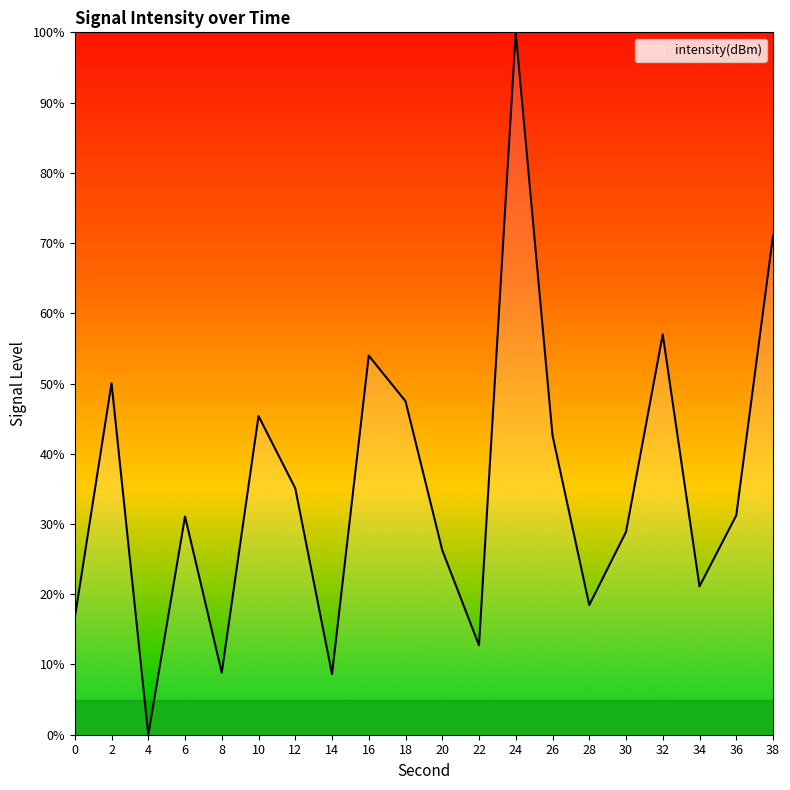

What is the sum of all values?

706.4